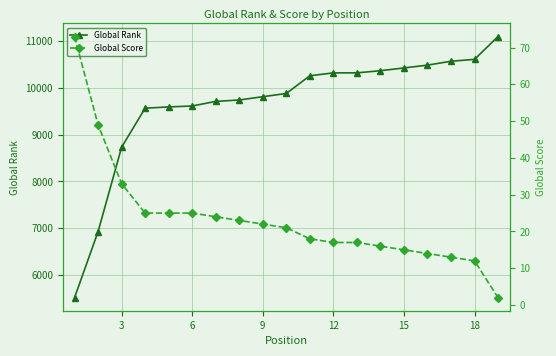

The value of Global Rank at 18 is 17080. True or false?

False